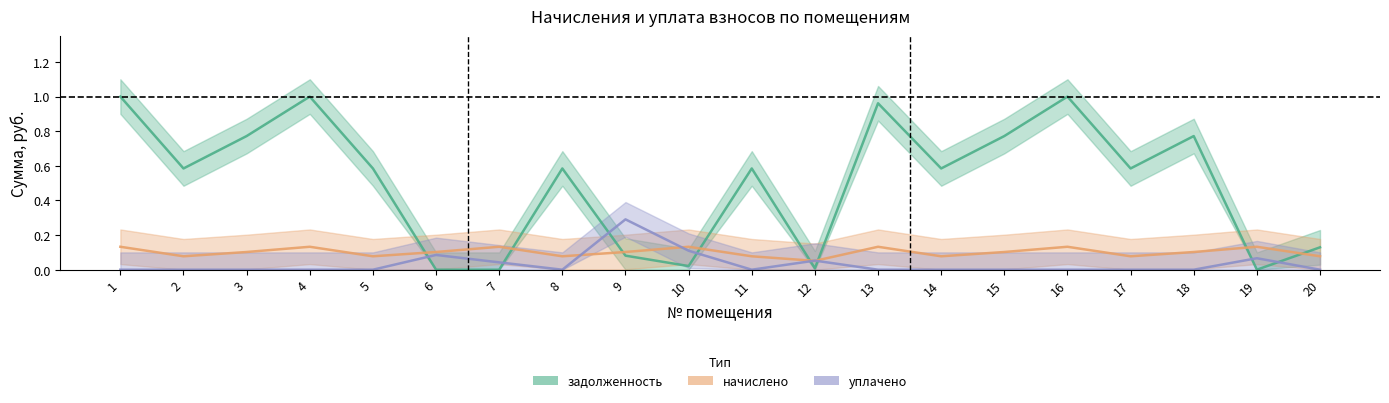

True or false: задолженность and уплачено intersect in this chart.

True